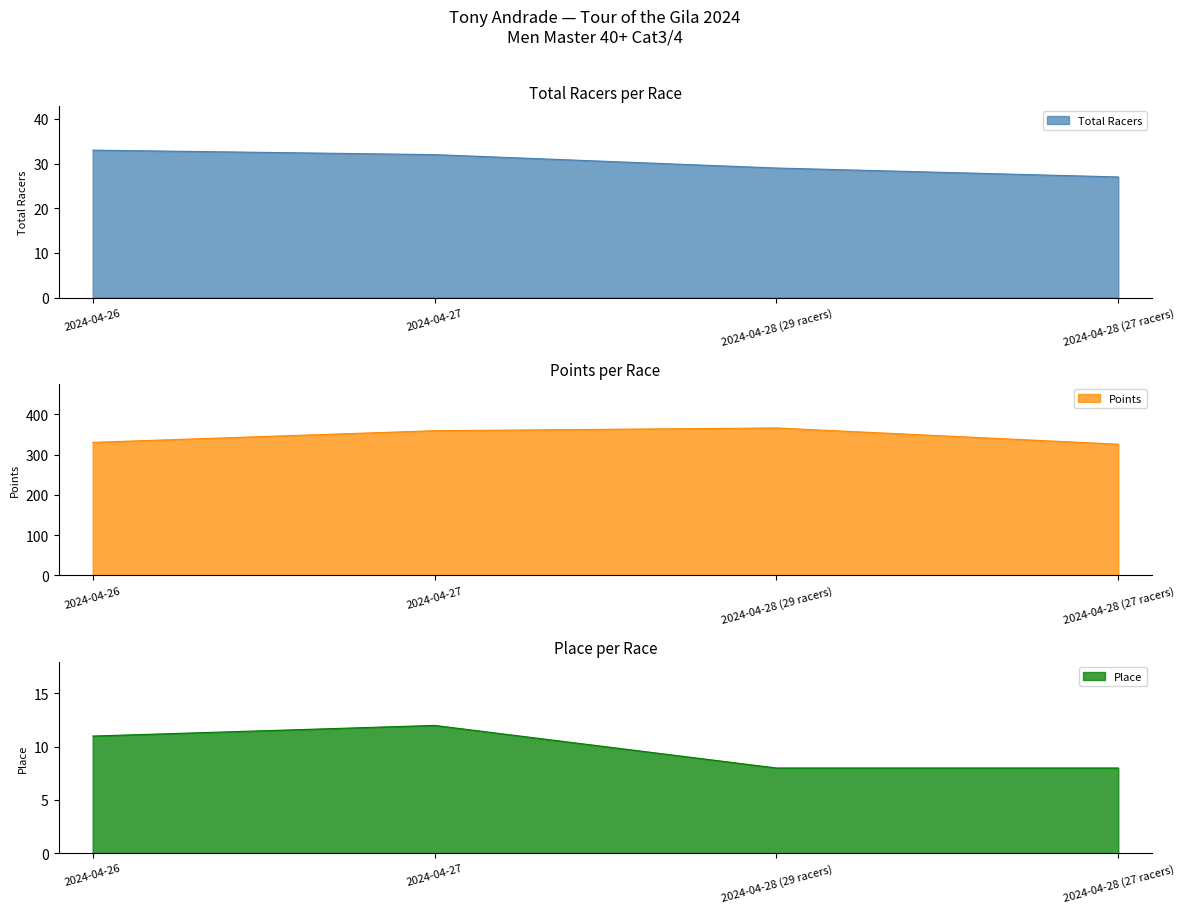

What are all the series names shown in the legend?

Total Racers, Points, Place